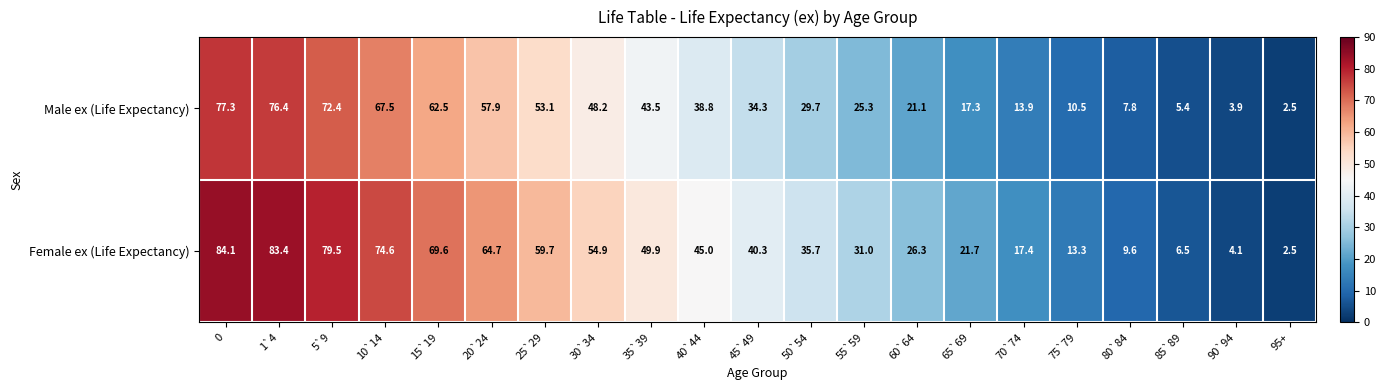

The Female ex (Life Expectancy) series shows 2.5 at 95+. True or false?

True